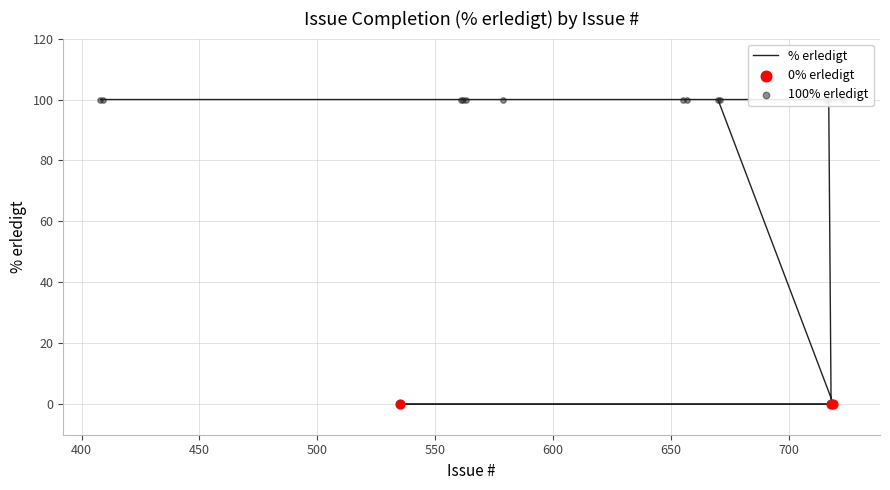

What is the ratio of the value at 716 to the value at 563?

1.0